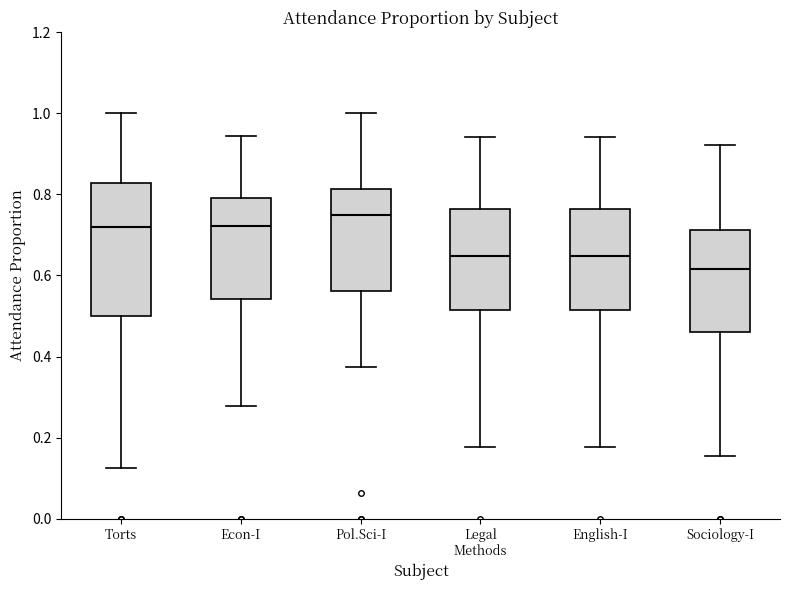

Reading left to right, transcribe this box plot: for each box, give where its median line is, the range the box spans, and where its two whiskers end, as read against the y-axis. The values are not printed on the chart, so give them approximately, as read against the axis.

Torts: median 0.72, box 0.50 to 0.82, whiskers 0.12 to 1.00
Econ-I: median 0.72, box 0.54 to 0.80, whiskers 0.28 to 0.94
Pol.Sci-I: median 0.76, box 0.56 to 0.82, whiskers 0.38 to 1.00
Legal Methods: median 0.64, box 0.52 to 0.76, whiskers 0.18 to 0.94
English-I: median 0.64, box 0.52 to 0.76, whiskers 0.18 to 0.94
Sociology-I: median 0.62, box 0.46 to 0.72, whiskers 0.16 to 0.92